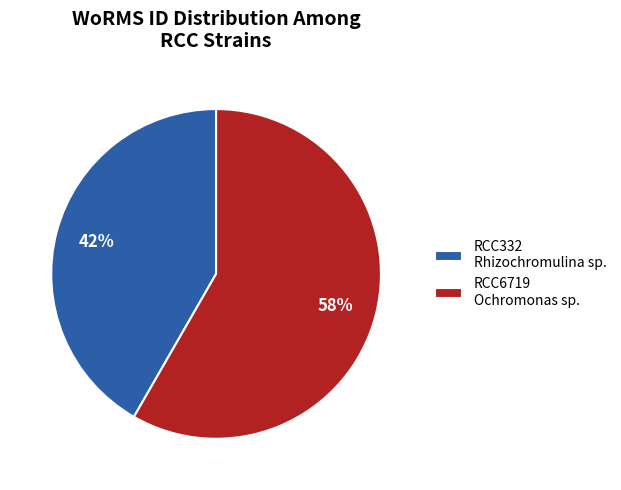

What is the majority slice?

RCC6719 Ochromonas sp.